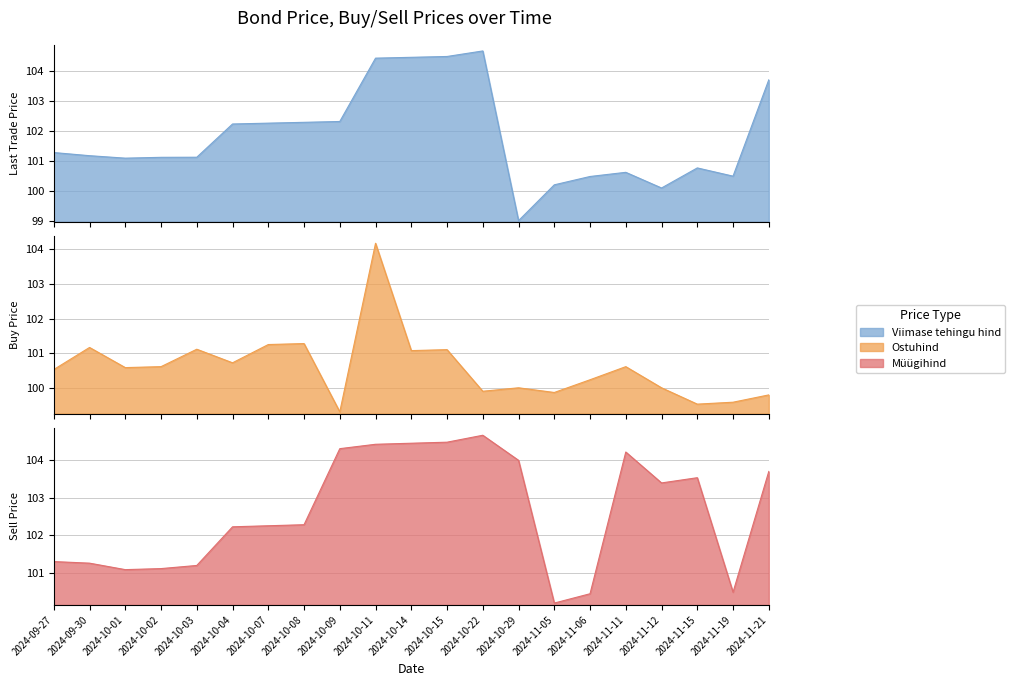

What is the total value across all series at 2024-09-30?

303.6